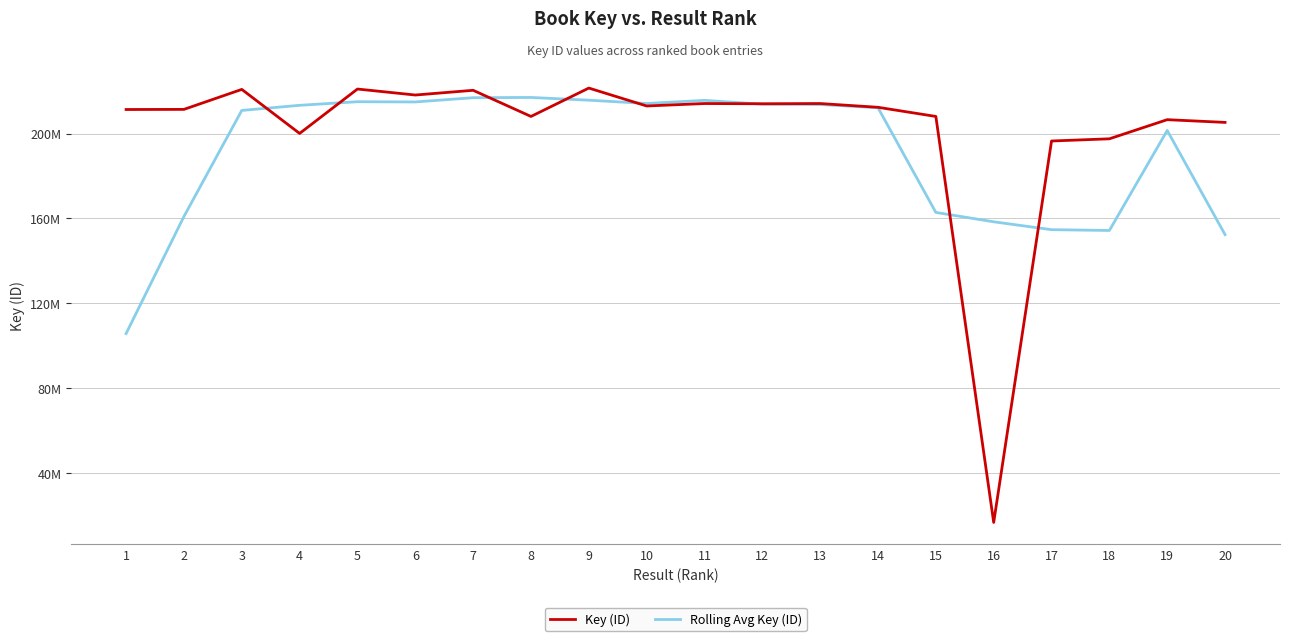

What is the value of the Key (ID) point at the 12th from the left?

214115160.0